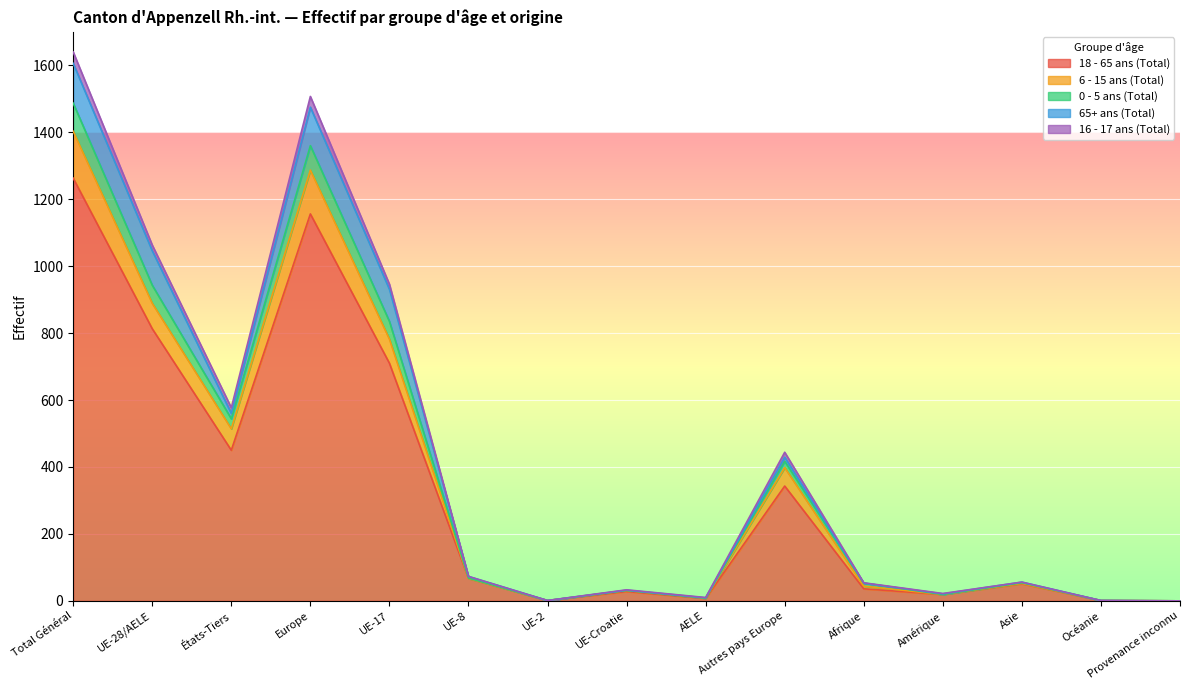

The 18 - 65 ans (Total) series shows 0 at Provenance inconnu. True or false?

True